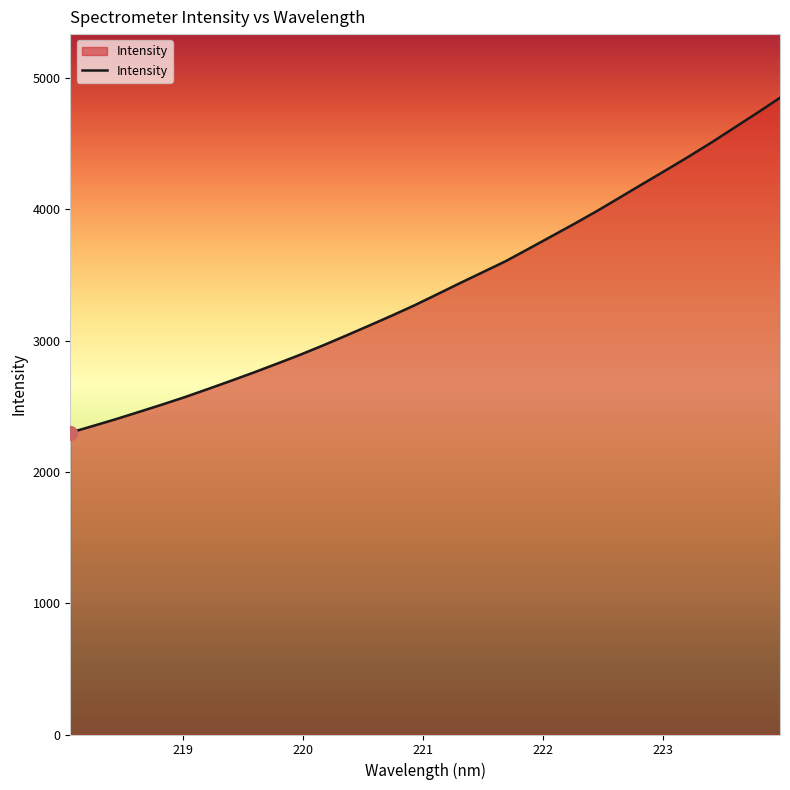

What is the maximum value shown in the chart?

4850.8